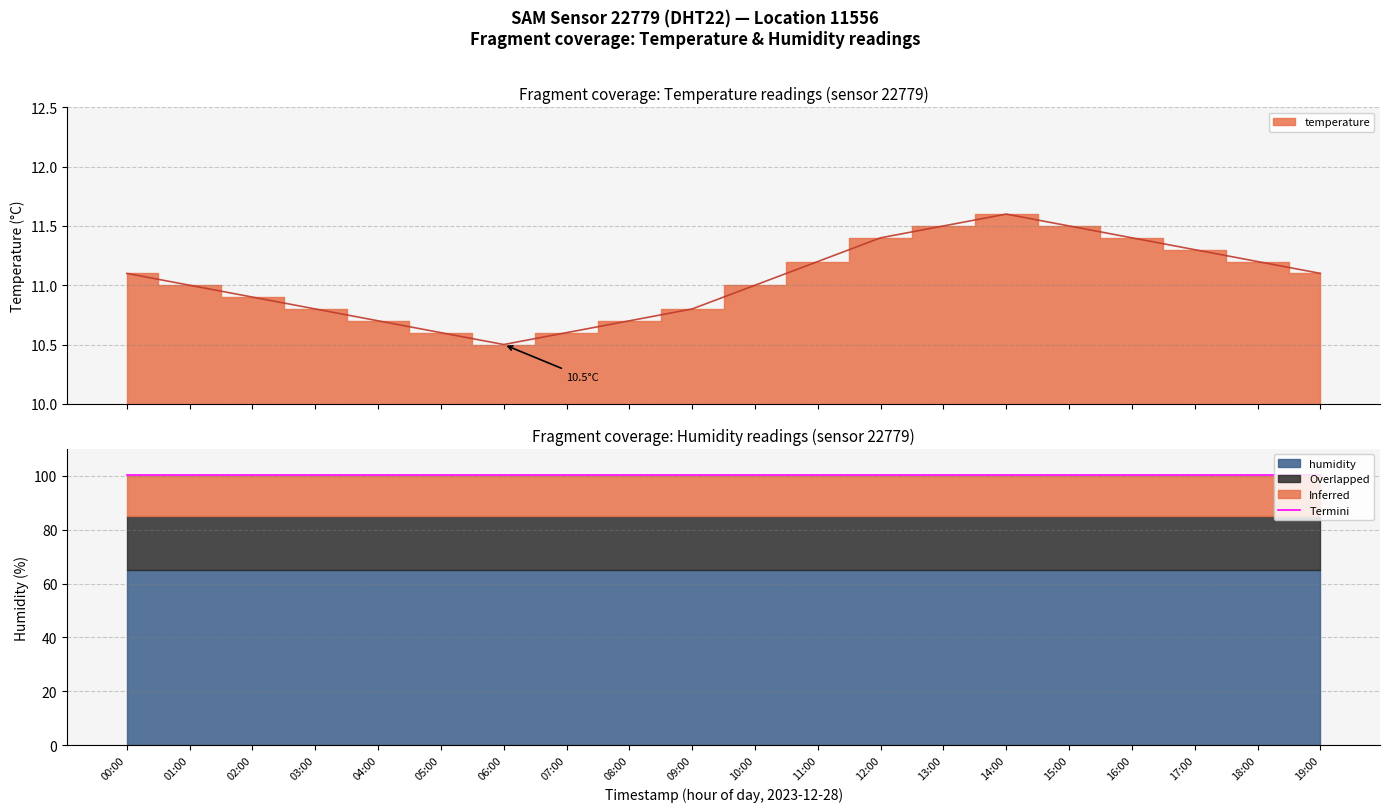

The chart shows a value of 15.6 at 11:00. True or false?

False